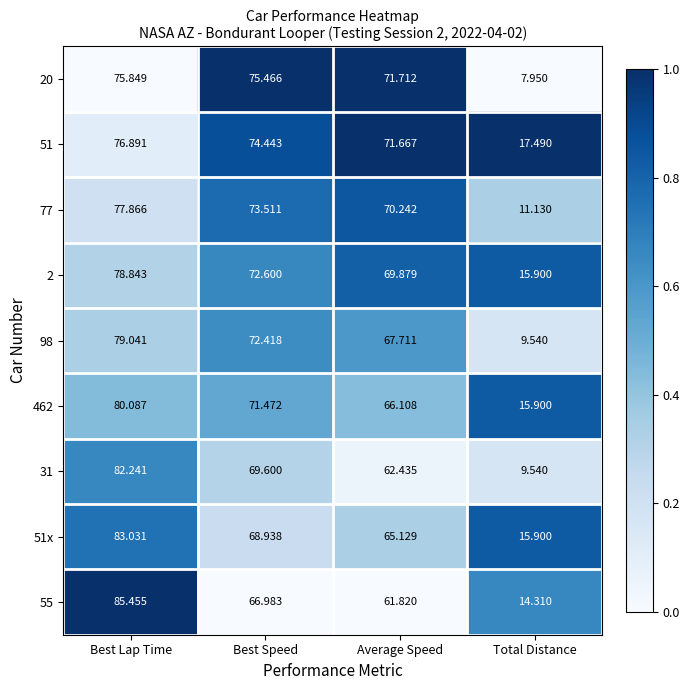

List the labels in order of 98 value, smallest first.

Total Distance, Average Speed, Best Speed, Best Lap Time